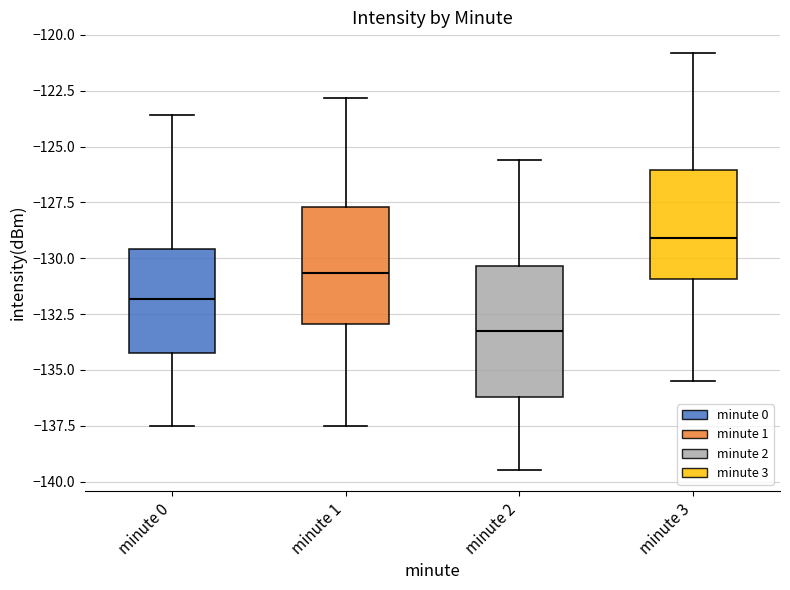

Reading left to right, transcribe this box plot: for each box, give where its median line is, the range the box spans, and where its two whiskers end, as read against the y-axis. The values are not printed on the chart, so give them approximately, as read against the axis.

minute 0: median -132.0, box -134.0 to -129.5, whiskers -137.5 to -123.5
minute 1: median -130.5, box -133.0 to -127.5, whiskers -137.5 to -123.0
minute 2: median -133.5, box -136.0 to -130.5, whiskers -139.5 to -125.5
minute 3: median -129.0, box -131.0 to -126.0, whiskers -135.5 to -121.0